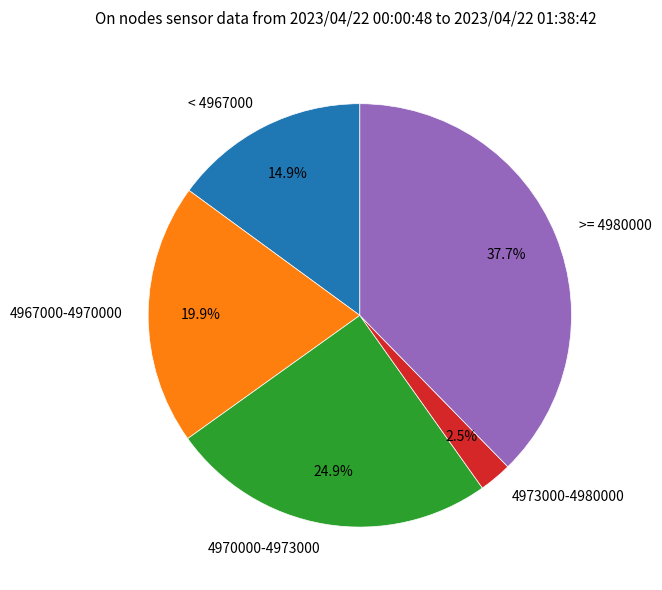

Which category has the biggest portion of the pie?

>= 4980000